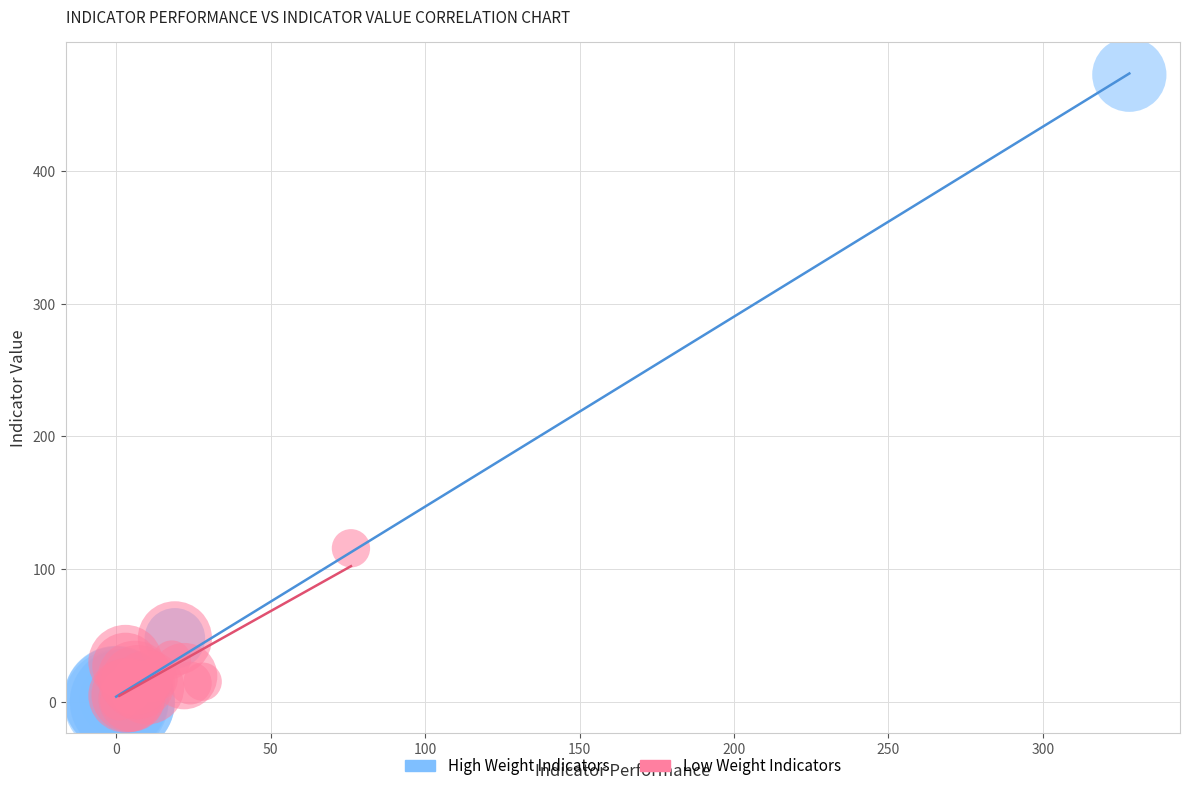

Which series has the widest spread of Y values?

High Weight Indicators